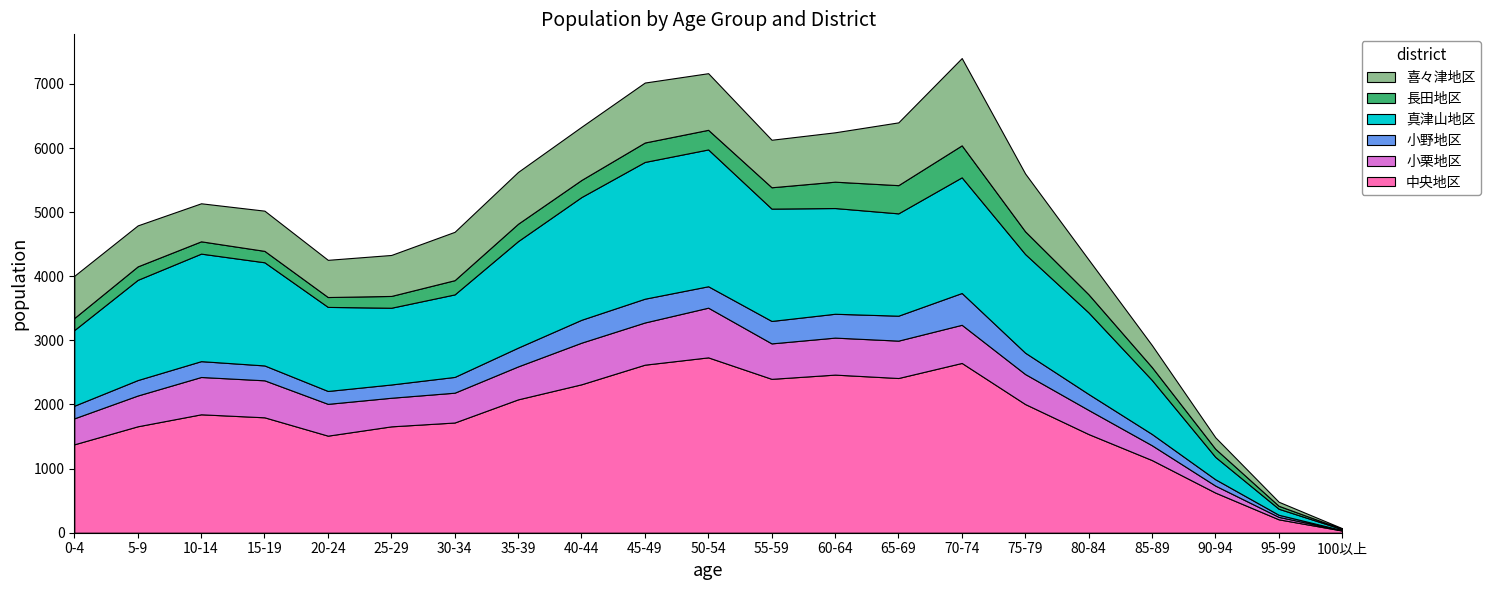

Reading left to right, what are all the values shown in this chart?

中央地区: 0-4=1379	5-9=1660	10-14=1847	15-19=1800	20-24=1514	25-29=1659	30-34=1719	35-39=2080	40-44=2315	45-49=2621	50-54=2735	55-59=2400	60-64=2466	65-69=2413	70-74=2648	75-79=2007	80-84=1539	85-89=1133	90-94=626	95-99=209	100以上=34
小栗地区: 0-4=405	5-9=480	10-14=582	15-19=577	20-24=496	25-29=446	30-34=465	35-39=514	40-44=649	45-49=658	50-54=775	55-59=553	60-64=577	65-69=583	70-74=595	75-79=468	80-84=376	85-89=231	90-94=109	95-99=38	100以上=5
小野地区: 0-4=197	5-9=241	10-14=247	15-19=232	20-24=201	25-29=207	30-34=246	35-39=293	40-44=357	45-49=371	50-54=334	55-59=350	60-64=372	65-69=389	70-74=496	75-79=333	80-84=249	85-89=176	90-94=99	95-99=33	100以上=2
真津山地区: 0-4=1180	5-9=1563	10-14=1677	15-19=1609	20-24=1311	25-29=1197	30-34=1287	35-39=1661	40-44=1914	45-49=2133	50-54=2134	55-59=1752	60-64=1649	65-69=1596	70-74=1804	75-79=1539	80-84=1272	85-89=842	90-94=349	95-99=94	100以上=15
長田地区: 0-4=188	5-9=210	10-14=192	15-19=178	20-24=154	25-29=184	30-34=222	35-39=271	40-44=267	45-49=303	50-54=306	55-59=333	60-64=411	65-69=440	70-74=499	75-79=354	80-84=283	85-89=201	90-94=127	95-99=46	100以上=5
喜々津地区: 0-4=658	5-9=639	10-14=593	15-19=627	20-24=580	25-29=639	30-34=754	35-39=808	40-44=829	45-49=935	50-54=883	55-59=741	60-64=770	65-69=979	70-74=1361	75-79=902	80-84=543	85-89=343	90-94=179	95-99=63	100以上=10